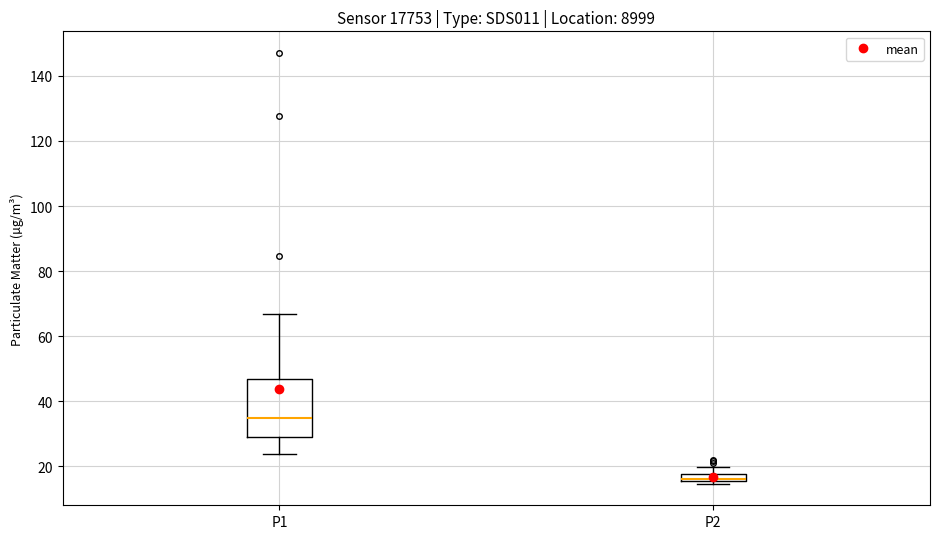

Which box is the tallest, from its lower edge to its upper edge?

P1